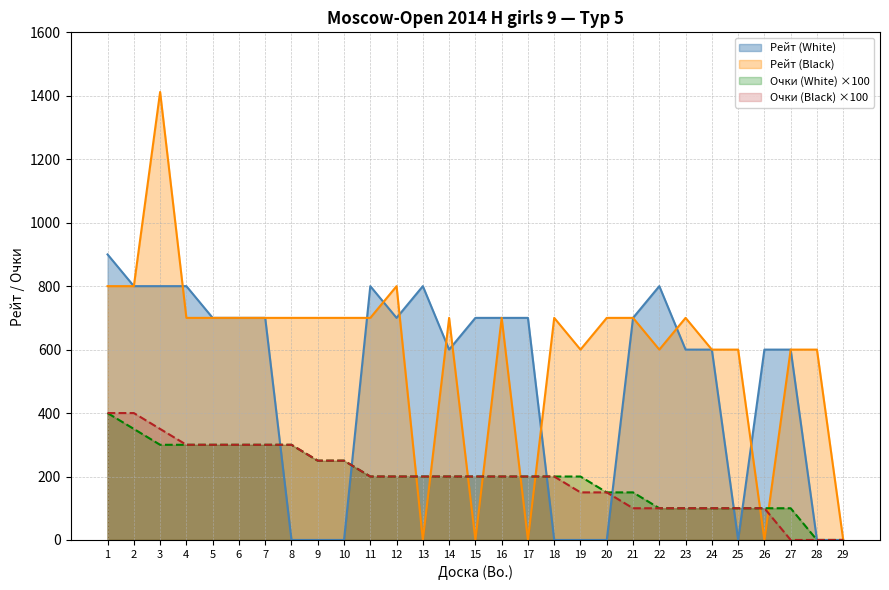

How many intersections are there between Очки (White) and Рейт (White)?

6